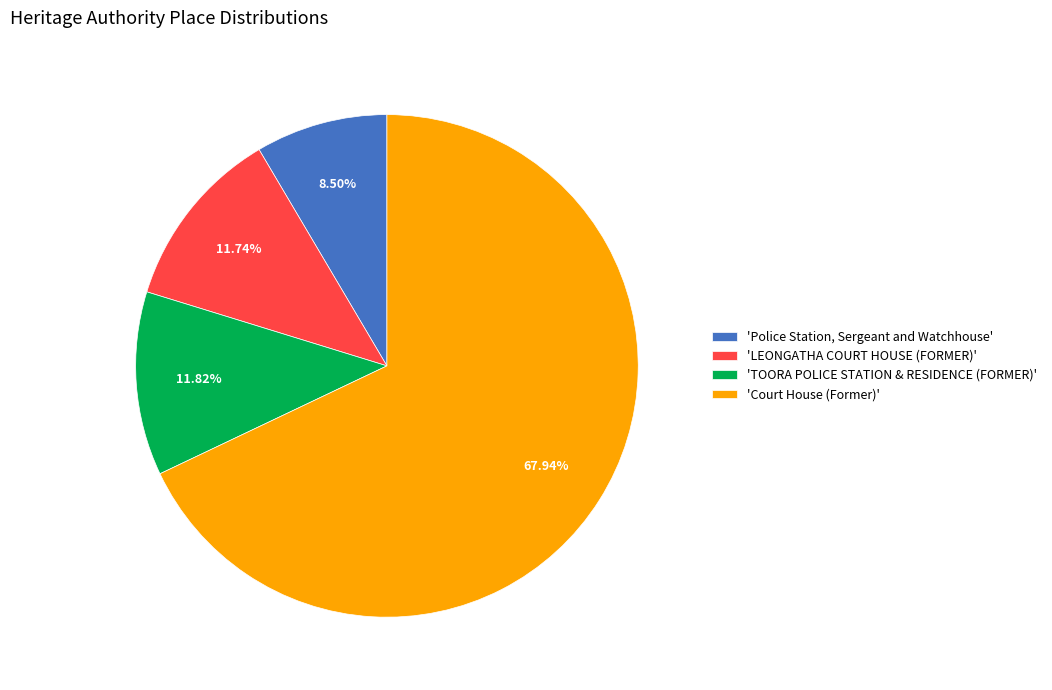

Which has a higher value, 'Court House (Former)' or 'Police Station, Sergeant and Watchhouse'?

'Court House (Former)'